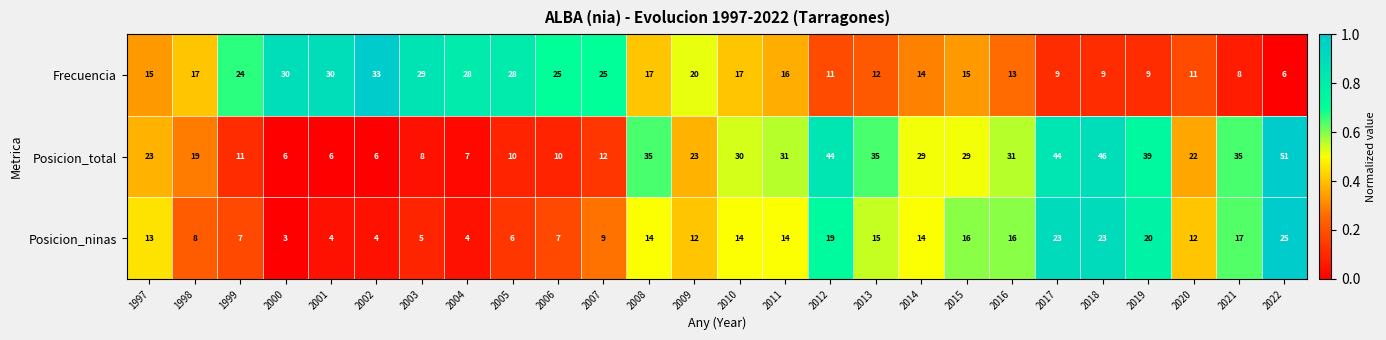

Which series changed the most between 2006 and 2020?

Frecuencia